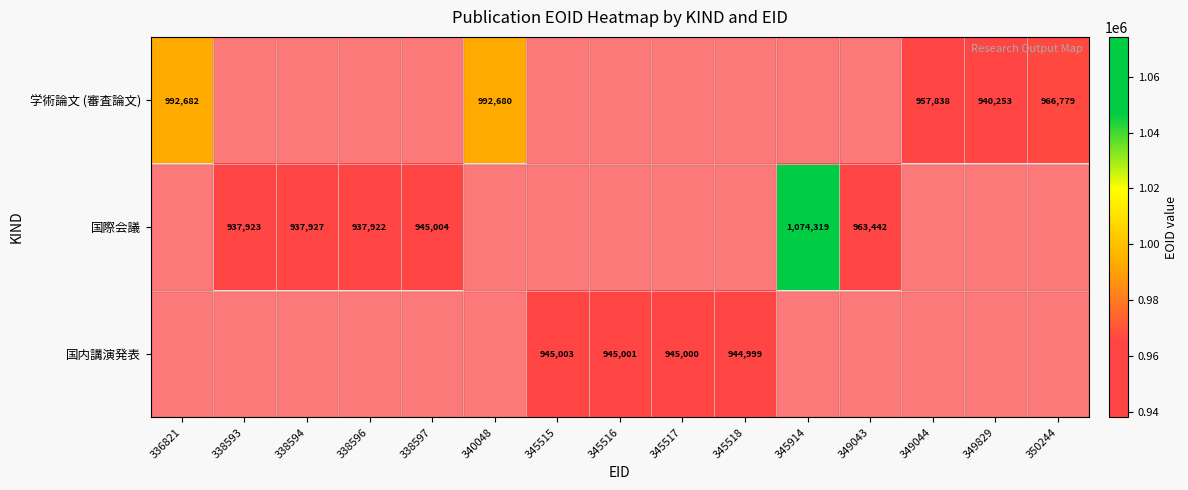

The 学術論文 (審査論文) series shows 957838 at 349044. True or false?

True